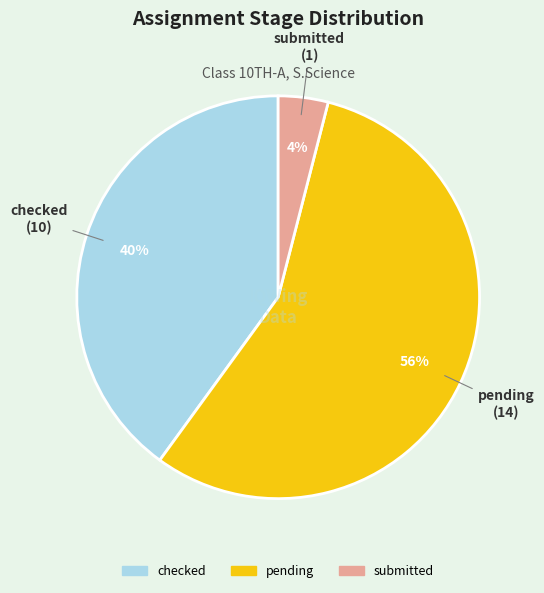

How many segments does this pie chart have?

3